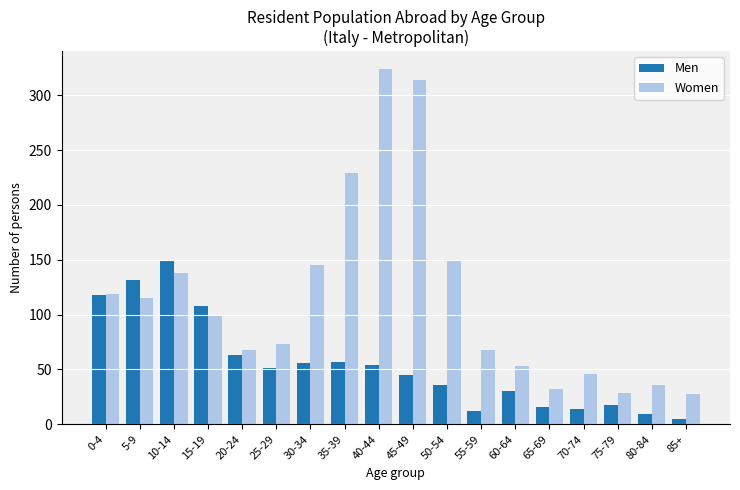

Rank the series by their maximum value, from lowest to highest.

Men, Women